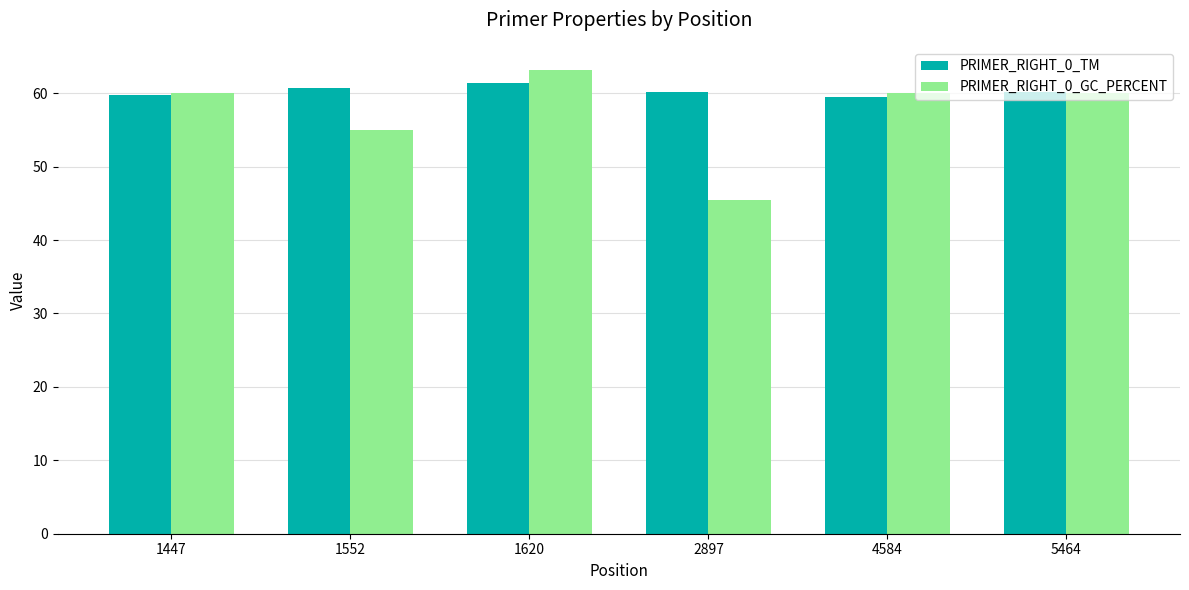

What is the sum of all PRIMER_RIGHT_0_TM values?

361.6